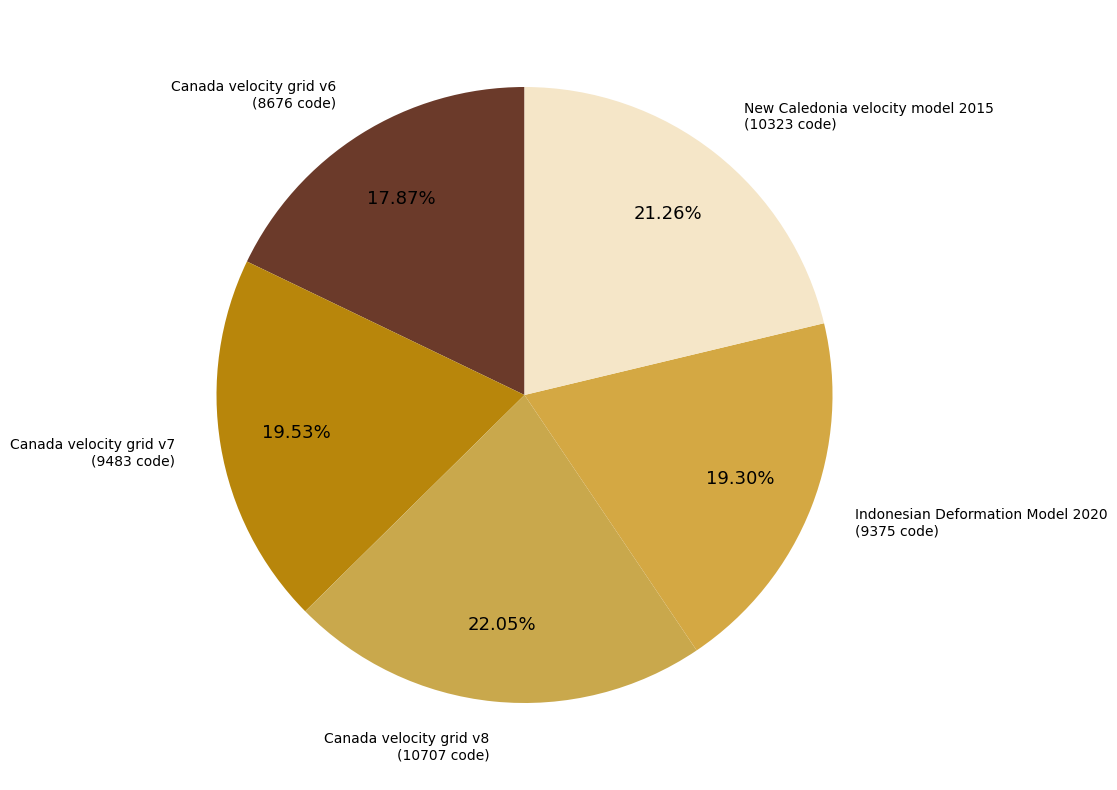

Which category has the biggest portion of the pie?

Canada velocity grid v8